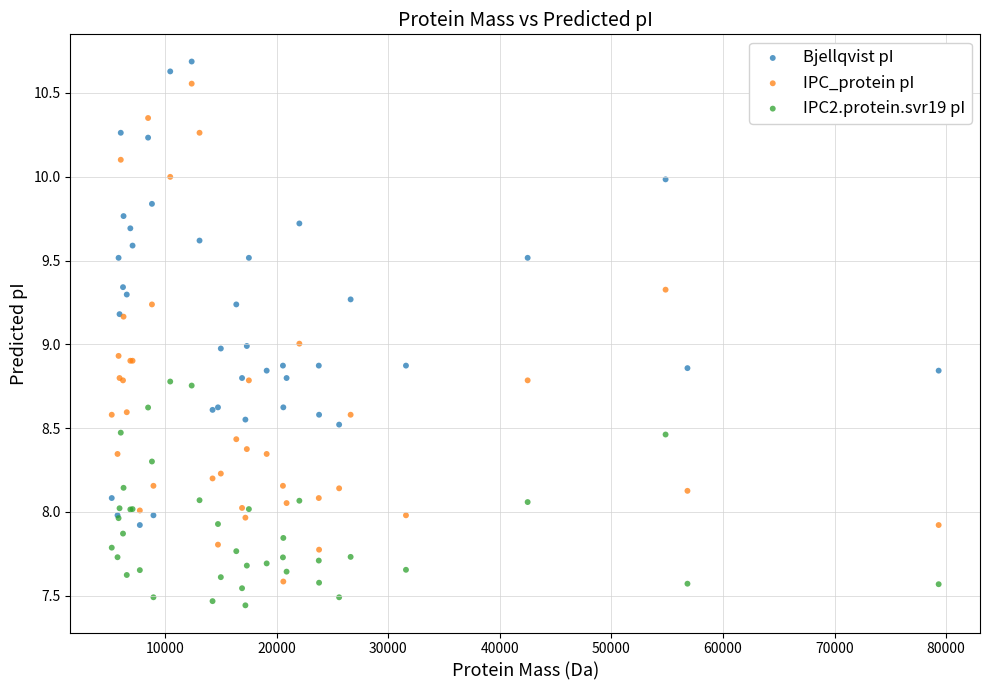

What are all the series names shown in the legend?

Bjellqvist pI, IPC_protein pI, IPC2.protein.svr19 pI